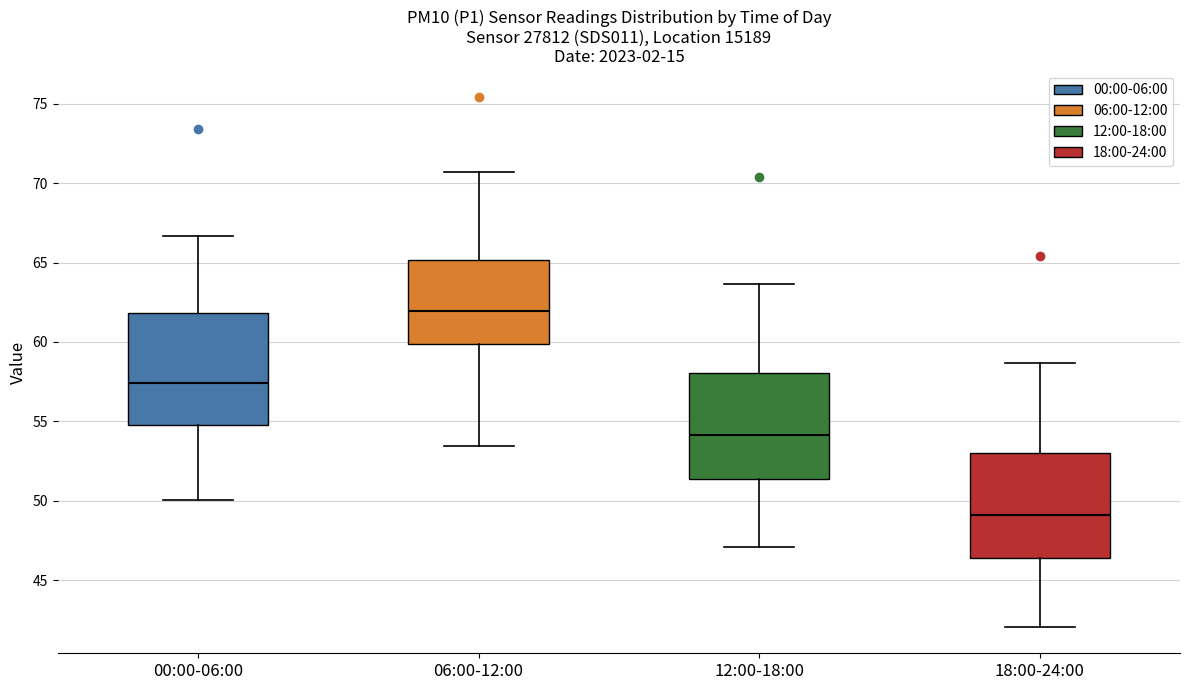

Where is the lower edge of the box for 18:00-24:00 on the y-axis? The values are not printed on the chart, so give them approximately, as read against the axis.

46.5